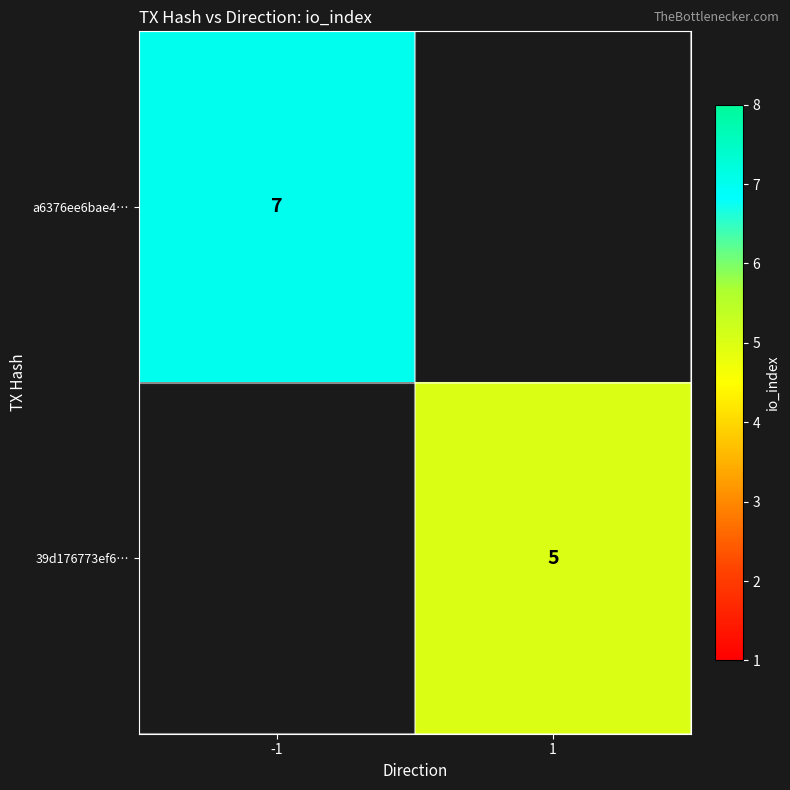

The value of 39d176773ef6… at 1 is 1. True or false?

False